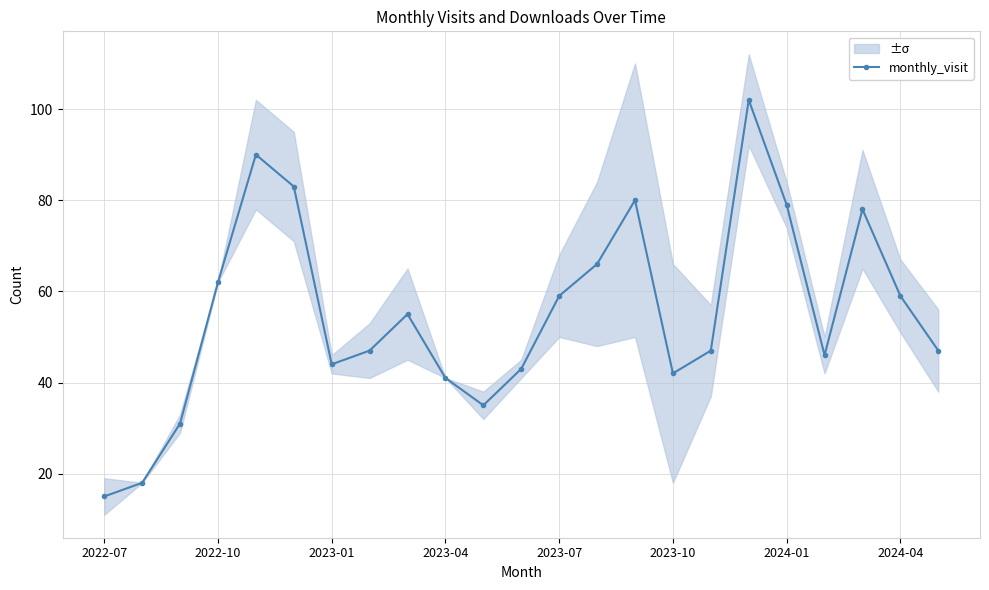

Where is the first local minimum for monthly_visit?

2023-01